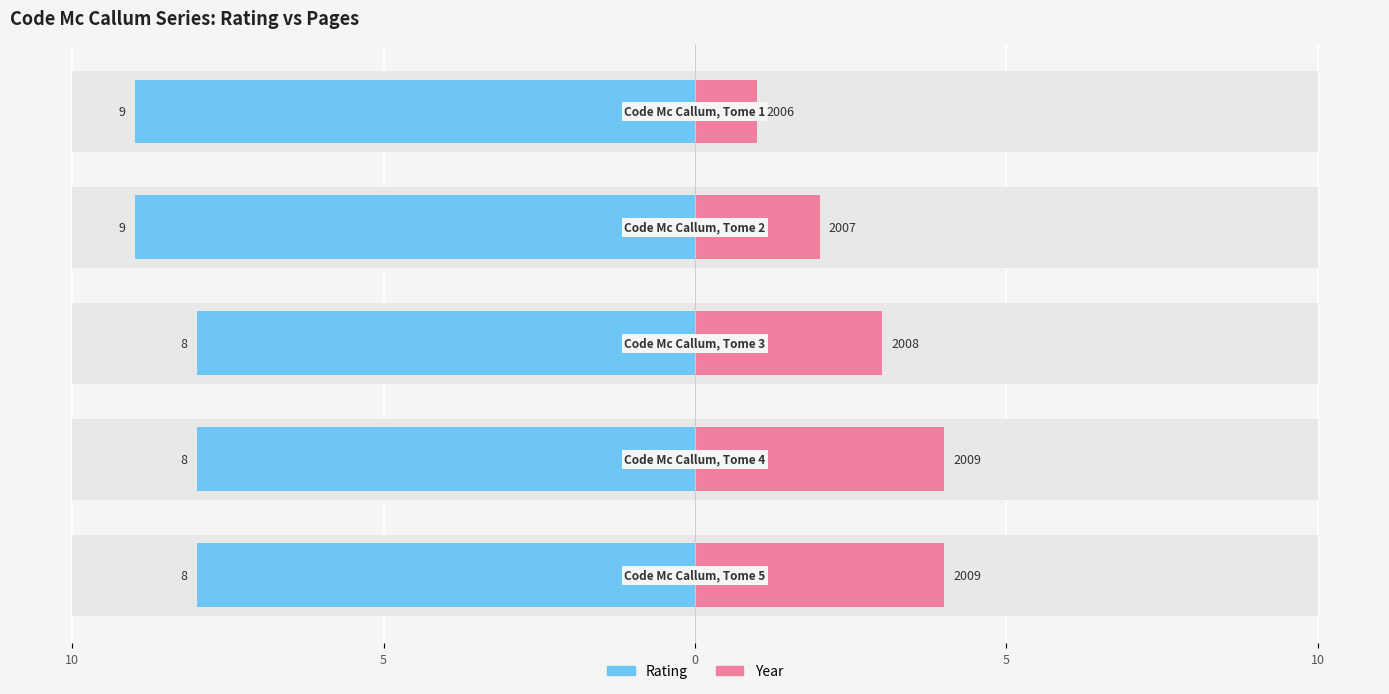

Which series has the largest total across all categories?

year (relative)